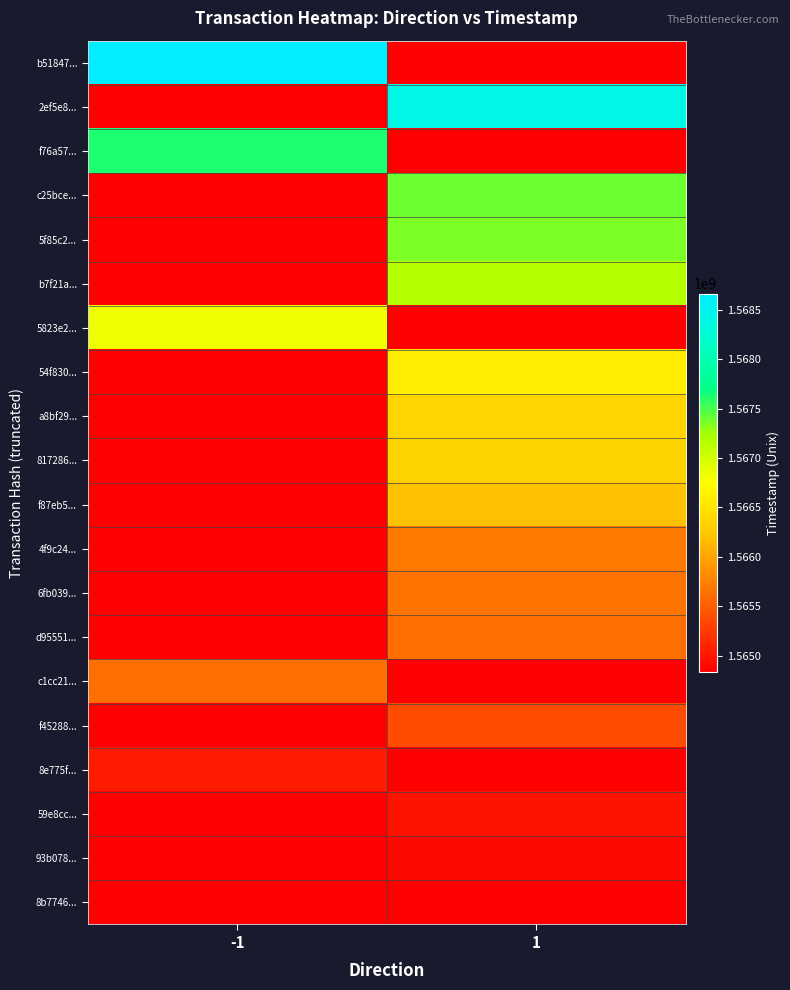

Which series has the largest total across all categories?

b51847...